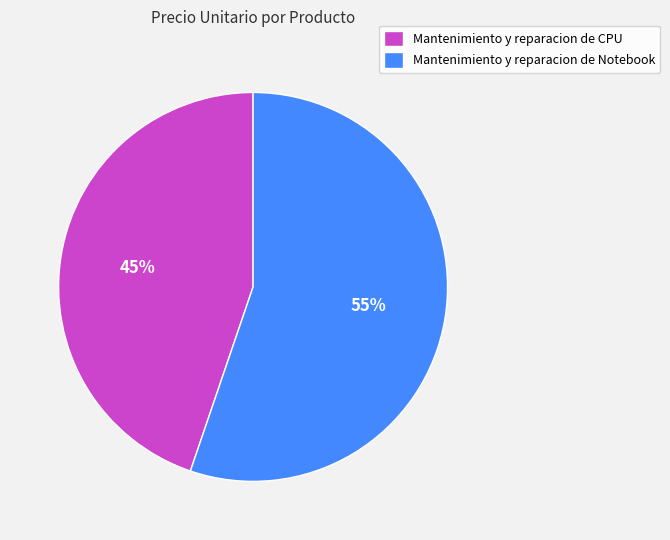

What percentage is the Mantenimiento y reparacion de Notebook slice, to the nearest percent?

55%